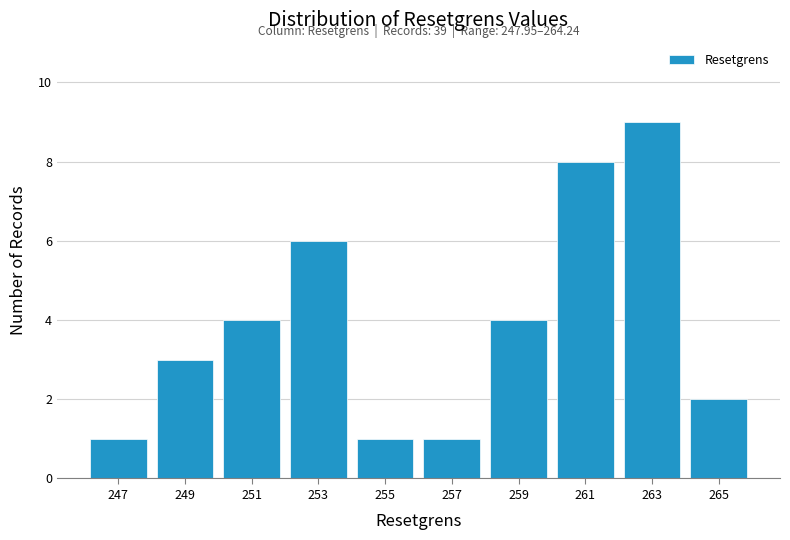

Over which range of the x-axis is the bar tallest?

262 to 264